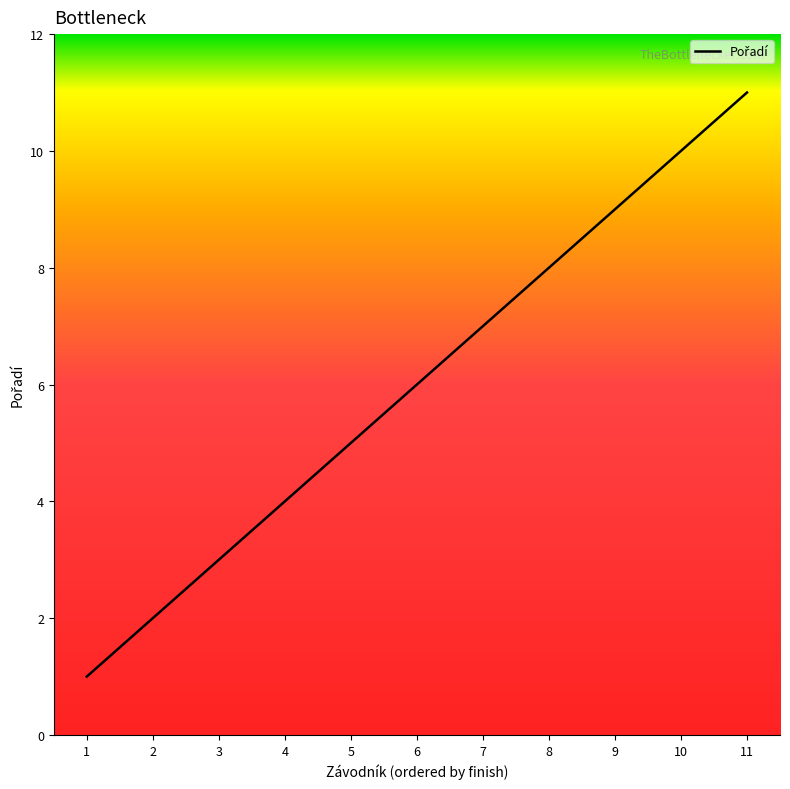

How many categories are shown in the chart?

11